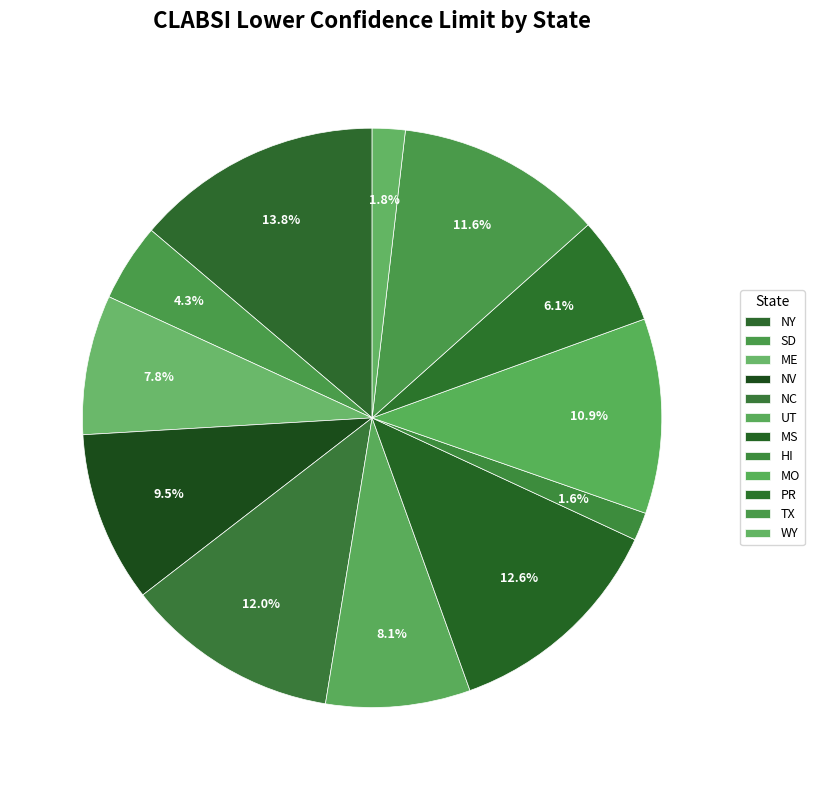

How many slices are in this pie chart?

12